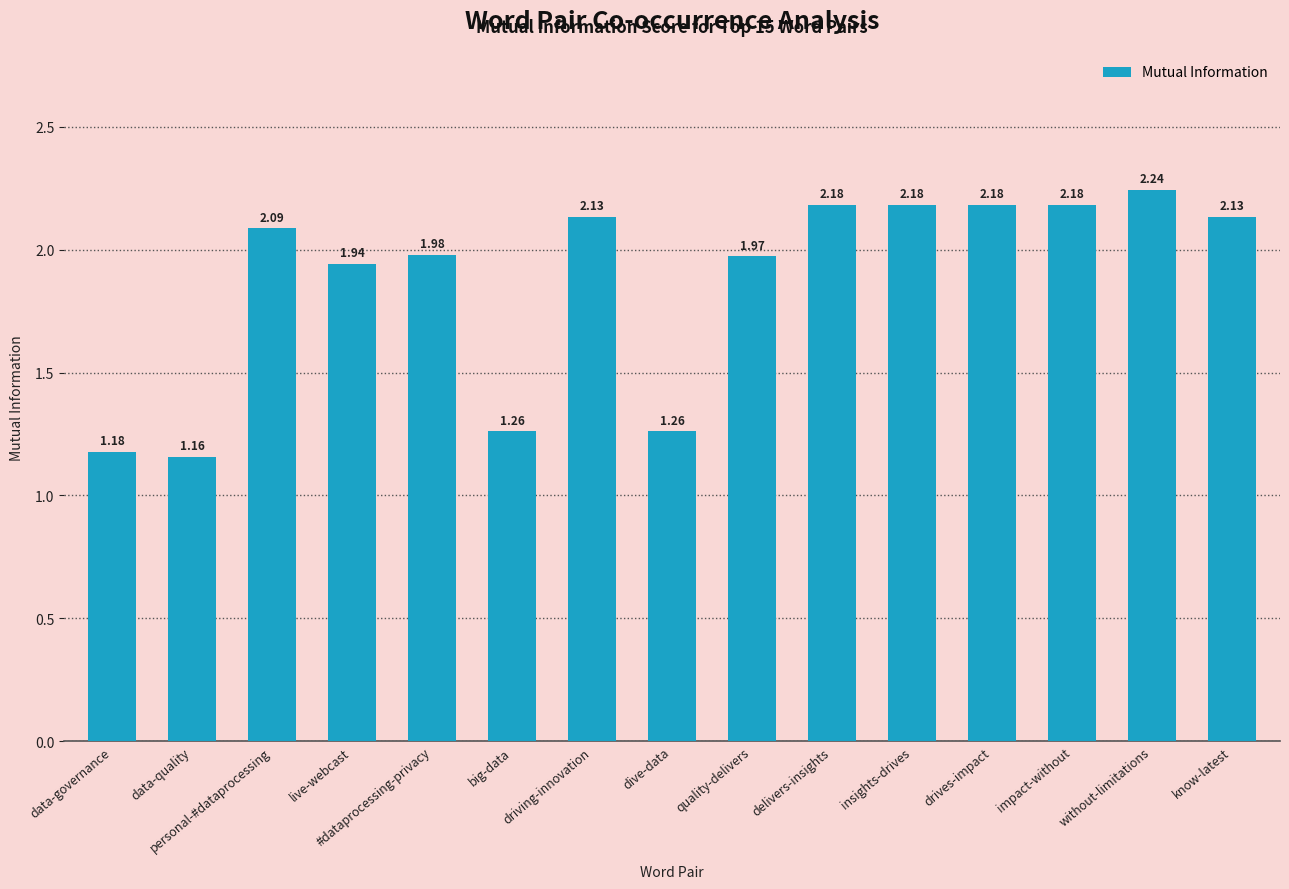

At which category does the chart reach its peak across all series?

without-limitations